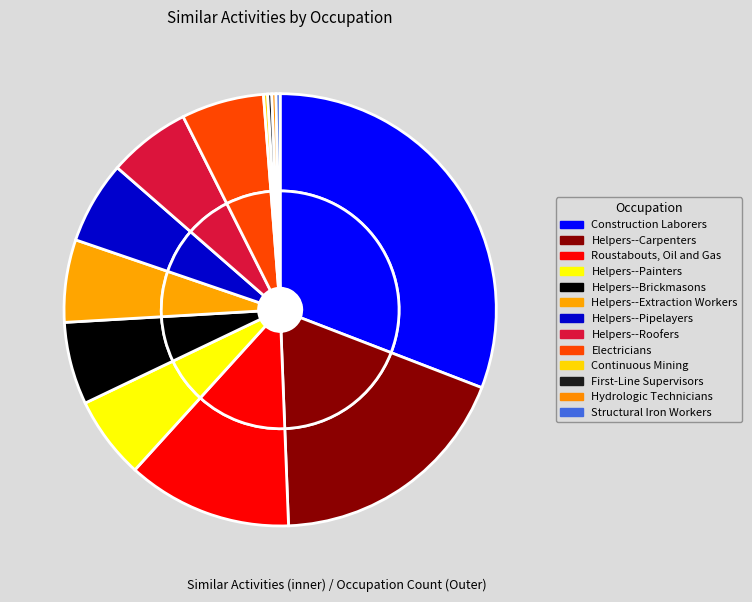

What percentage is the Electricians slice, to the nearest percent?

6%